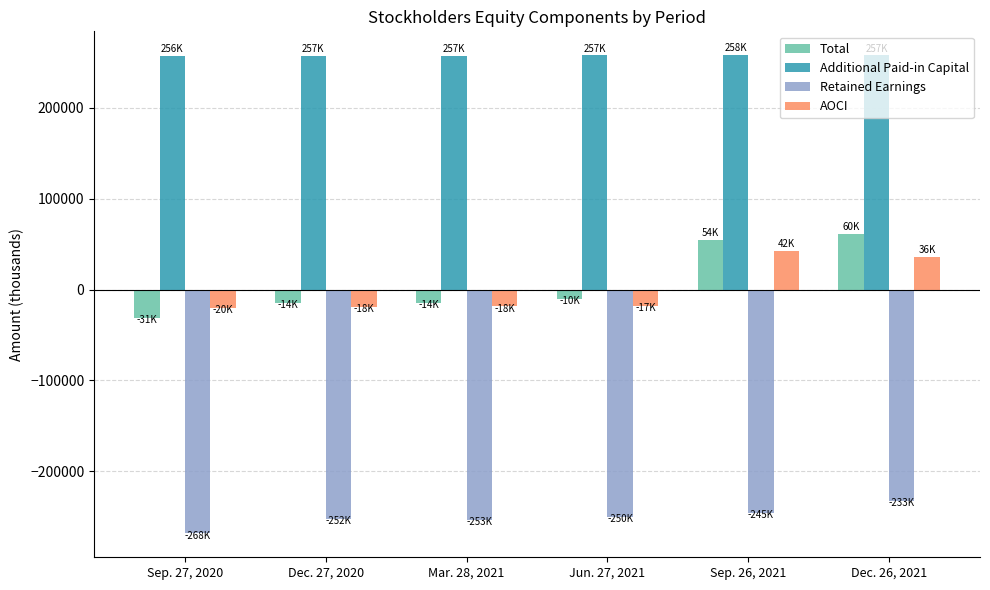

Which series has the largest total across all categories?

Additional Paid-in Capital